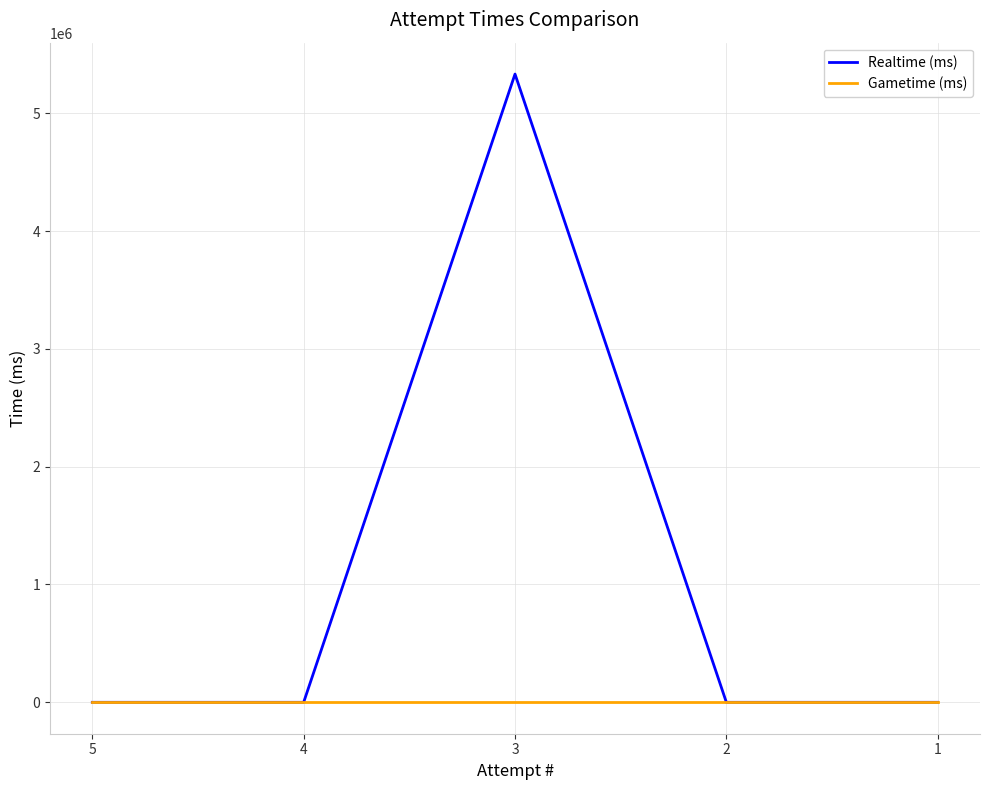

Reading left to right, extract all data points from this chart.

Realtime (ms): 0	0	5332428	0	0
Gametime (ms): 0	0	0	0	0